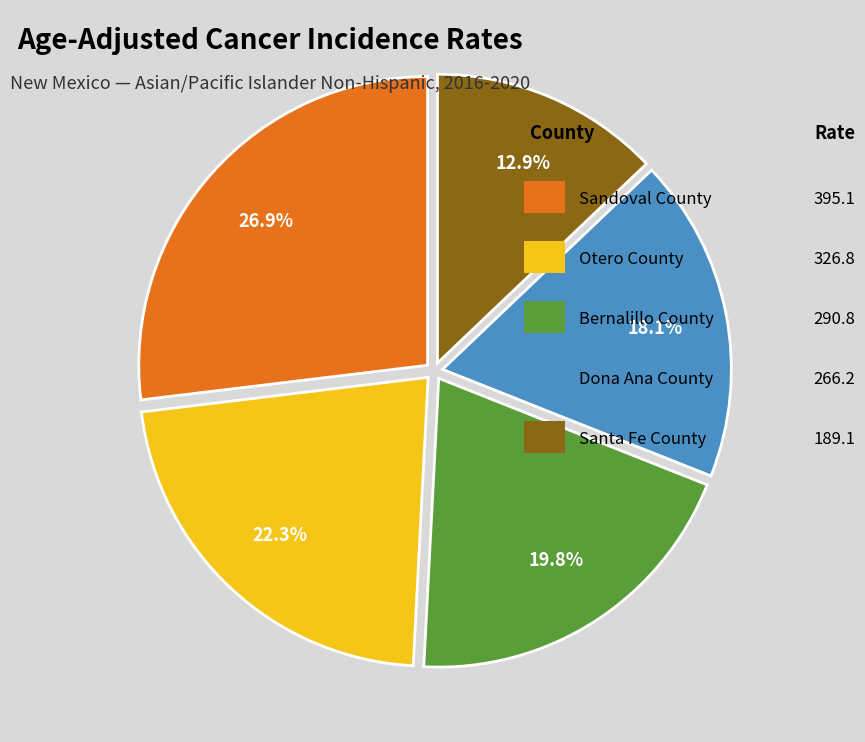

Is there a majority slice in this chart?

No